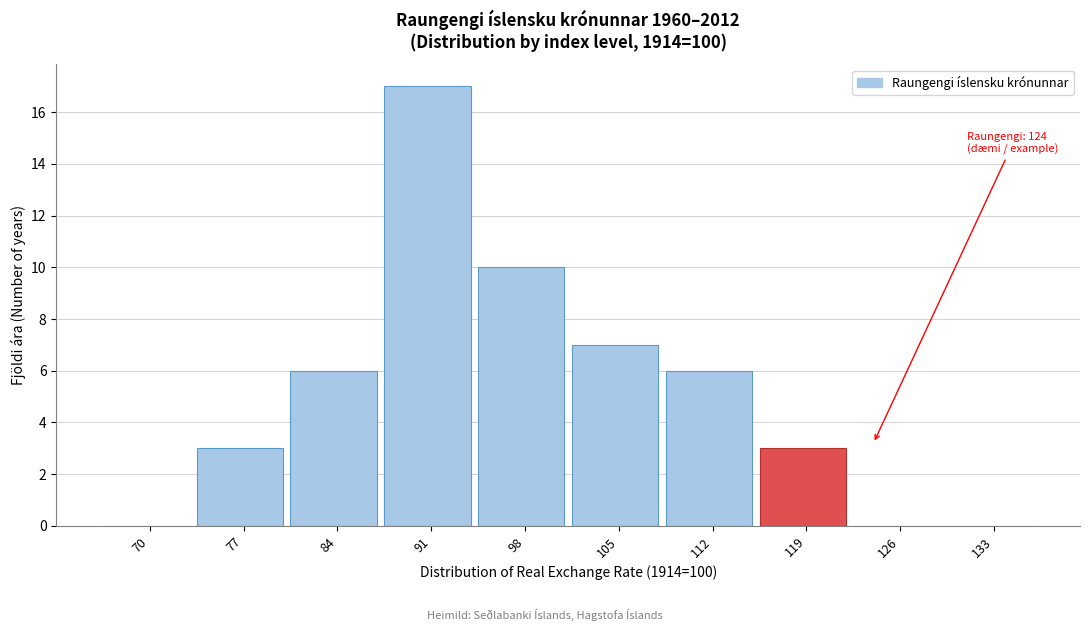

Reading right to left, list all the values displayed in this chart.

133=0	126=0	119=3	112=6	105=7	98=10	91=17	84=6	77=3	70=0